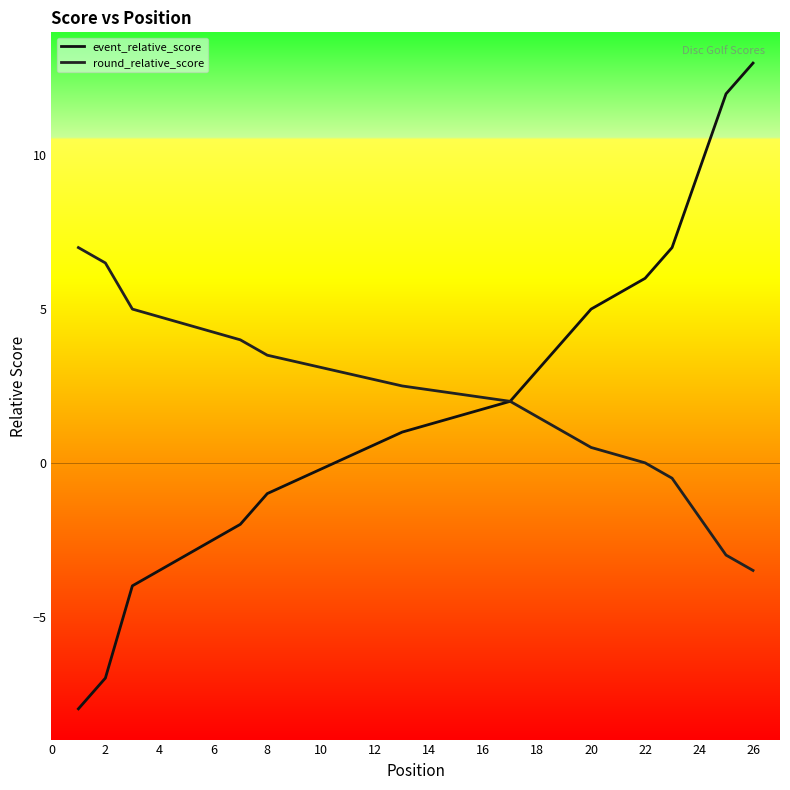

Between 2 and 6, which series saw the biggest shift?

event_relative_score